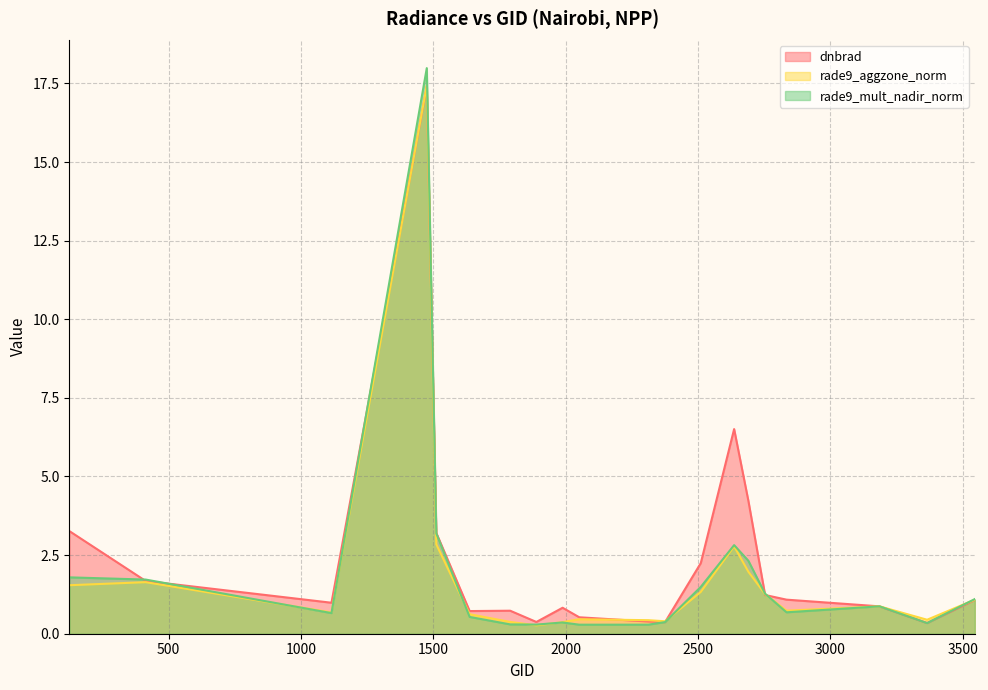

What is the difference between the rade9_aggzone_norm values at 3545 and 413?

0.6